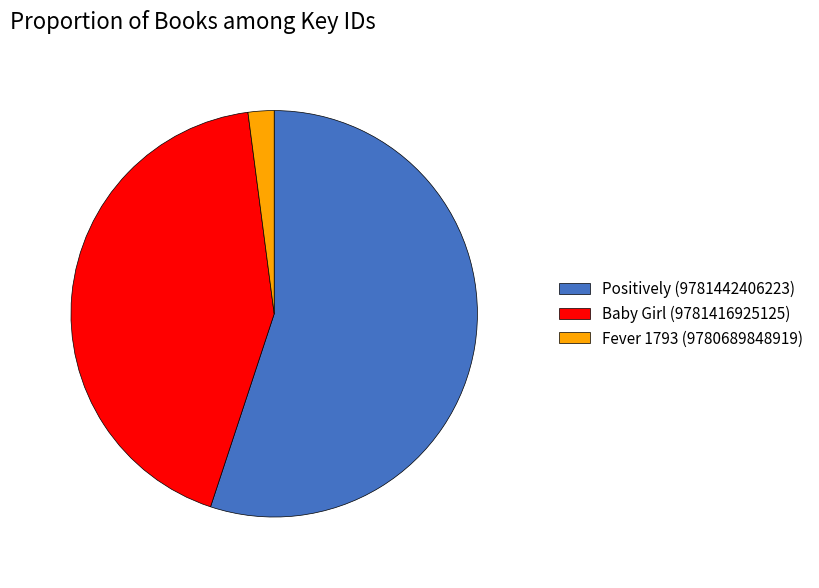

Combined, do Positively (9781442406223) and Baby Girl (9781416925125) account for over 50%?

Yes